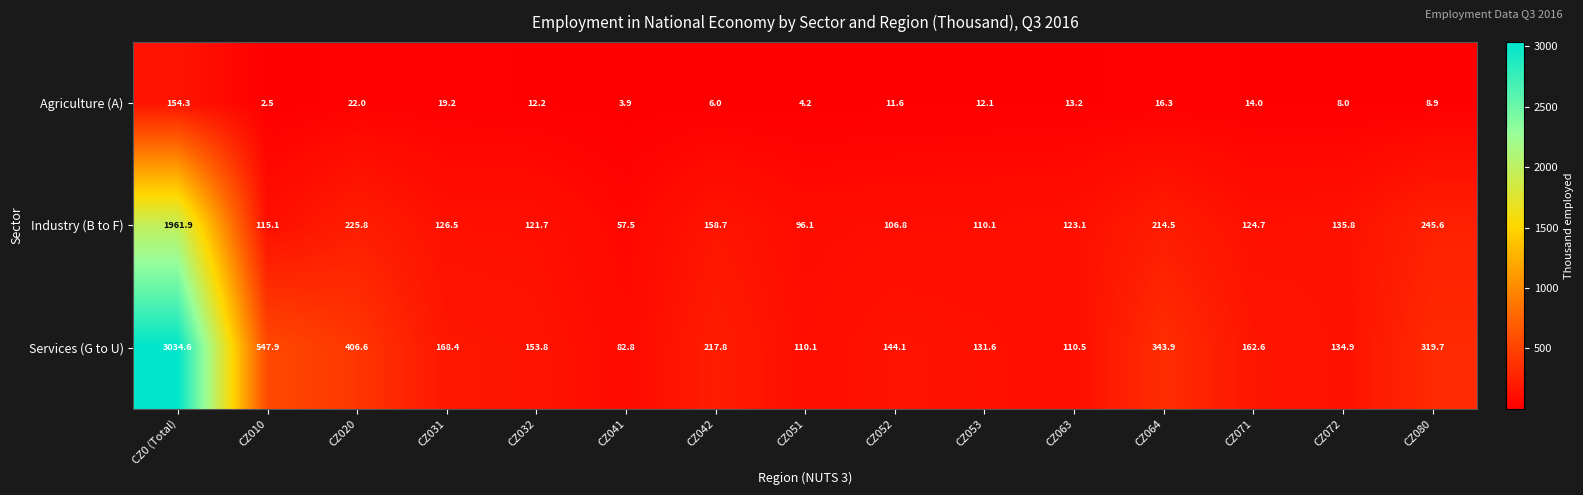

Which series has the largest range (max minus min)?

Services (G to U)